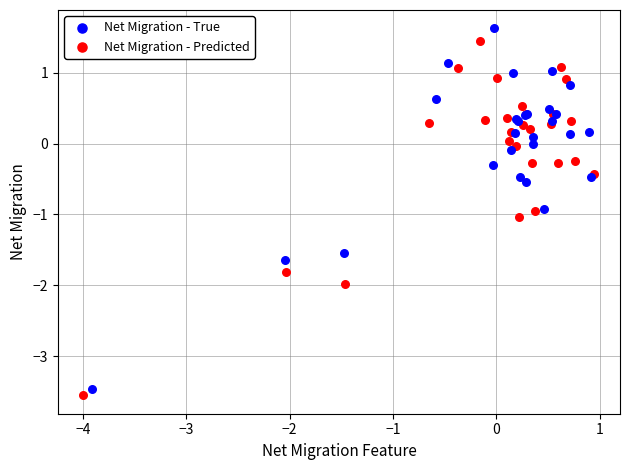

Which series has the largest Y range (max minus min)?

Net Migration - True